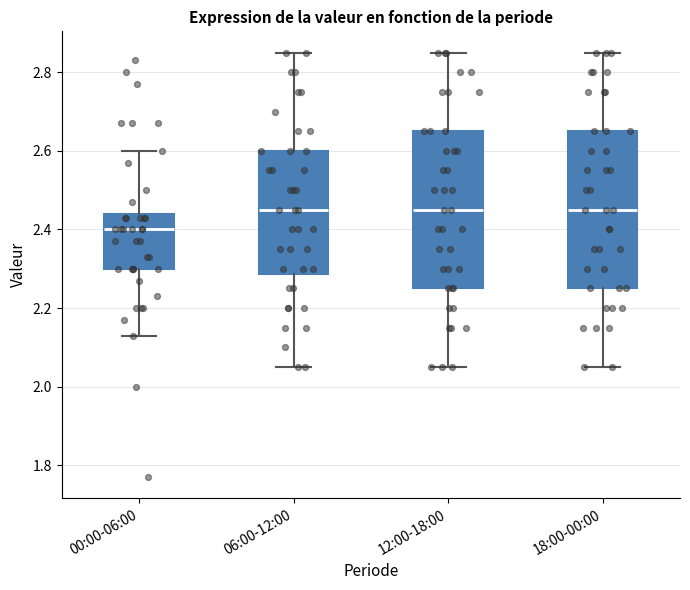

Reading left to right, read every box against the y-axis: the position of its median line, the range the box covers, and the ends of its whiskers. The values are not printed on the chart, so give them approximately, as read against the axis.

00:00-06:00: median 2.40, box 2.30 to 2.44, whiskers 2.14 to 2.60
06:00-12:00: median 2.46, box 2.28 to 2.60, whiskers 2.06 to 2.86
12:00-18:00: median 2.46, box 2.26 to 2.66, whiskers 2.06 to 2.86
18:00-00:00: median 2.46, box 2.26 to 2.66, whiskers 2.06 to 2.86